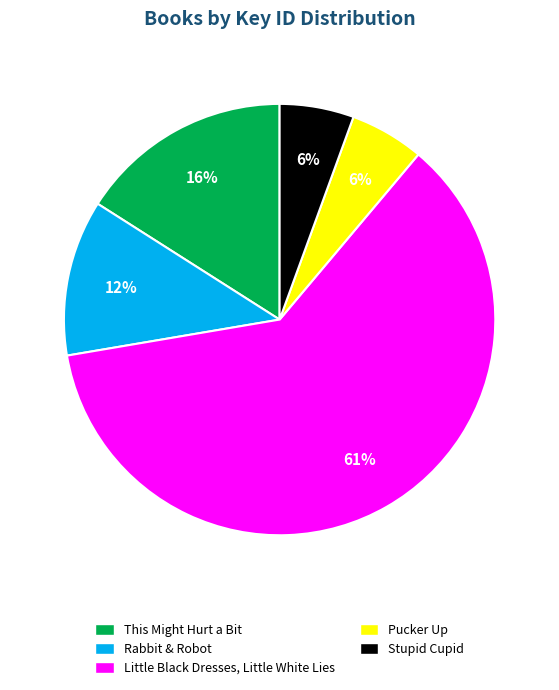

Combined, do Stupid Cupid and Little Black Dresses, Little White Lies account for over 50%?

Yes